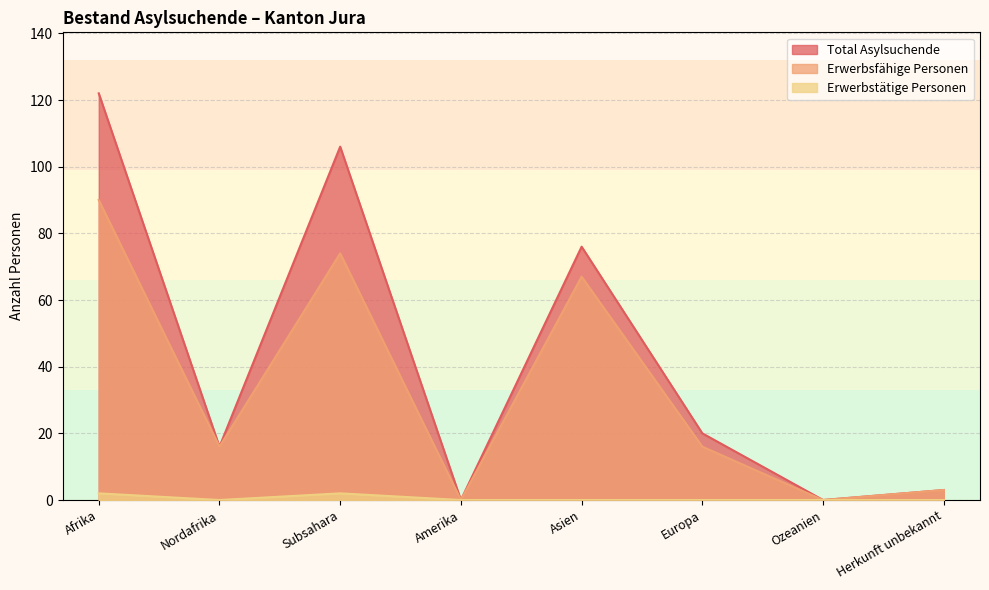

What is the label of the 6th point from the right?

Subsahara